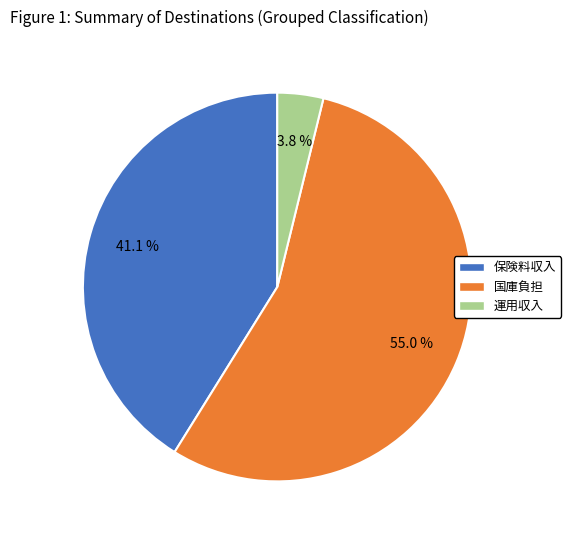

Is there any slice that represents more than half of the pie?

Yes